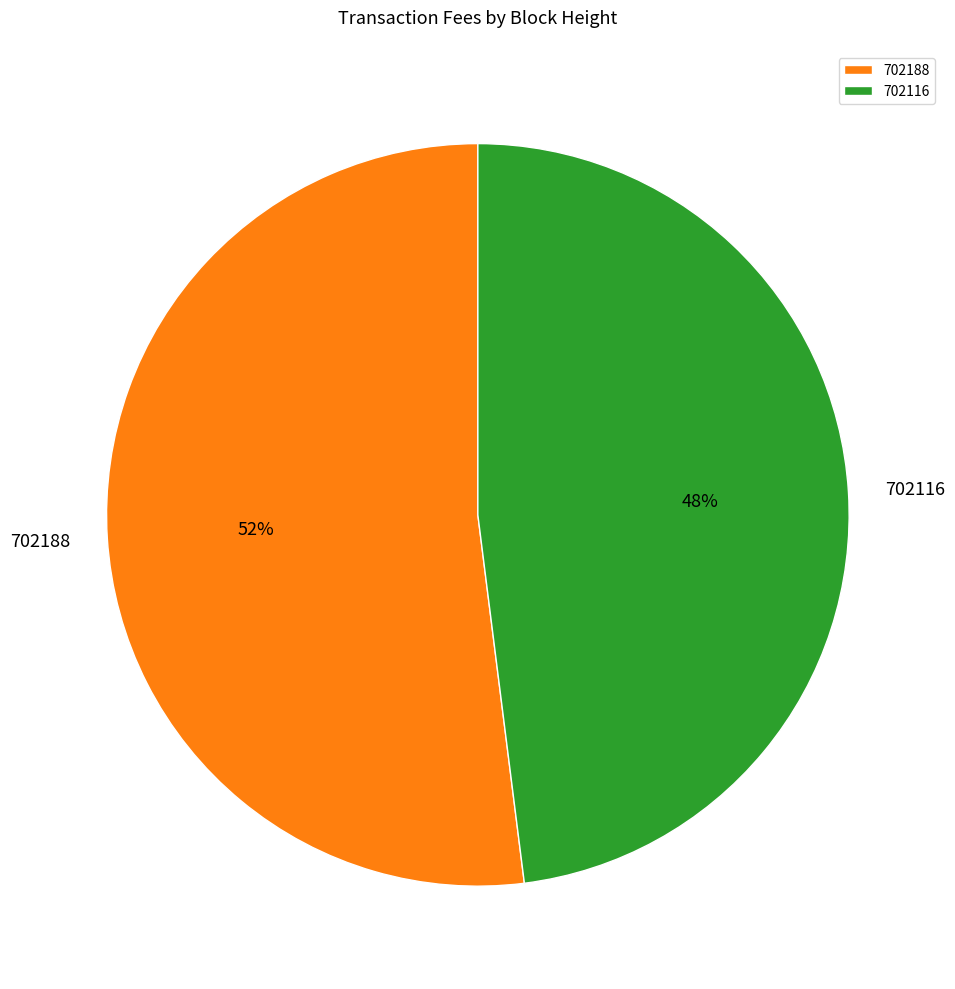

Does 702116 represent more than half of the total?

No